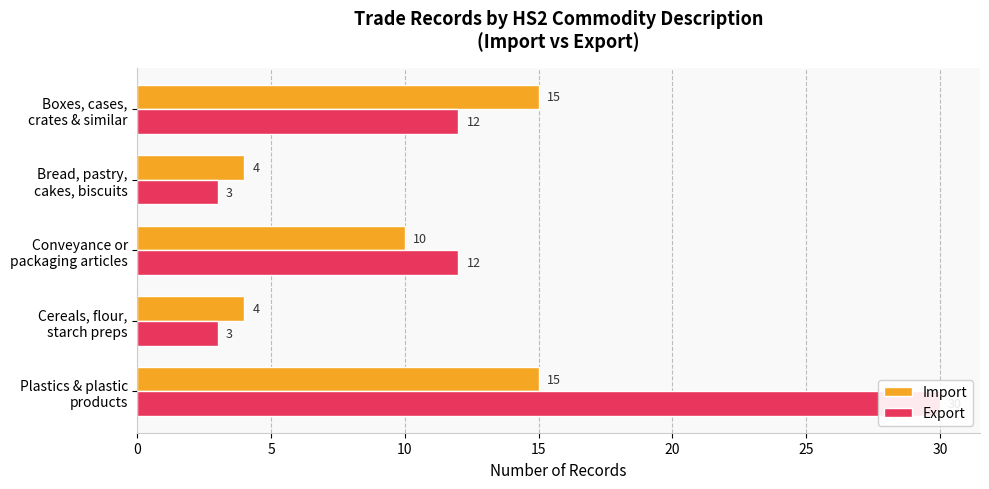

The value of Export at Plastics & plastic products is 11. True or false?

False